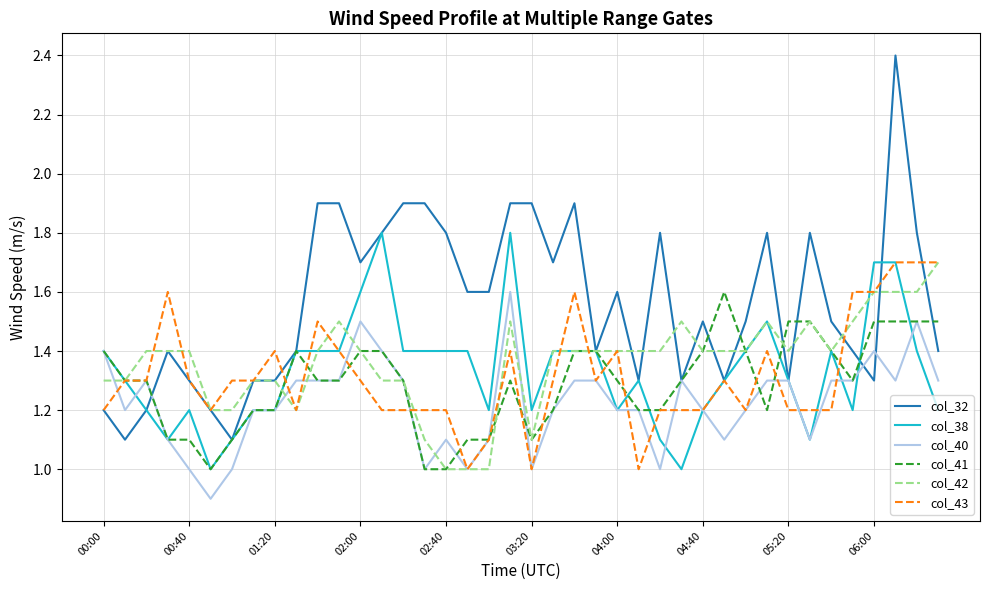

Which series has the widest spread of values?

col_32